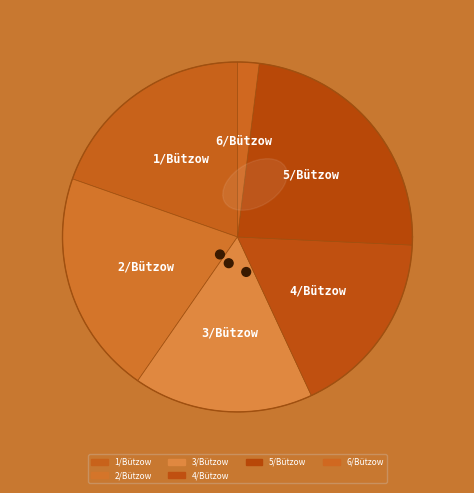

Is there any slice that represents more than half of the pie?

No